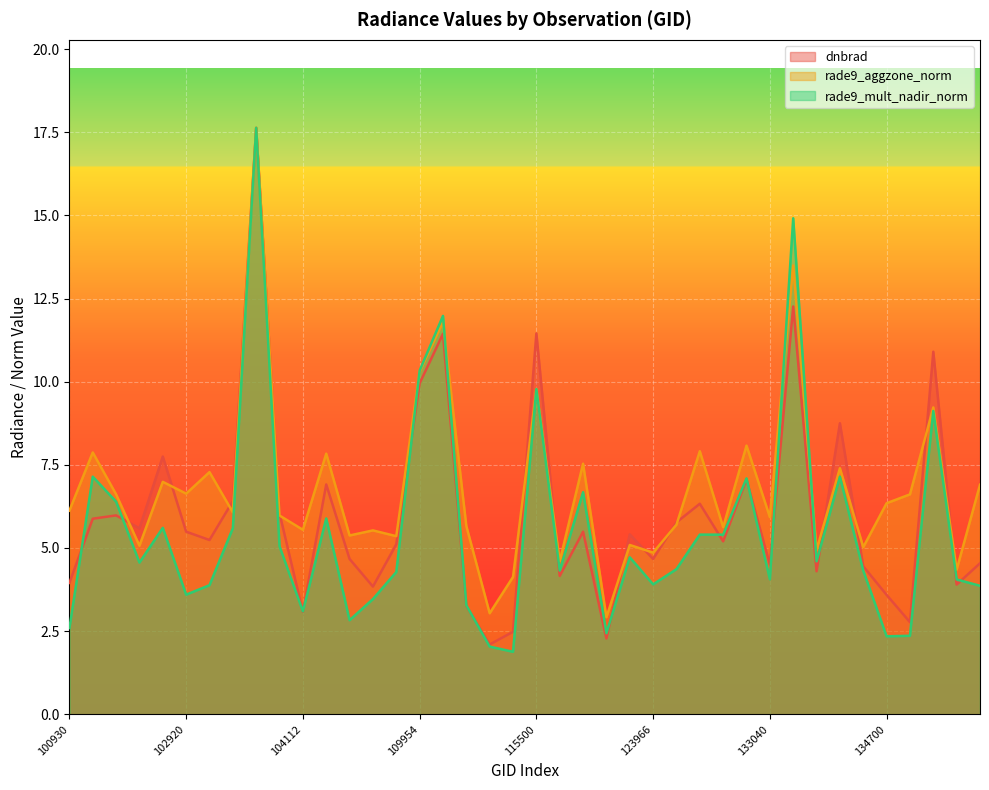

Where do dnbrad and rade9_mult_nadir_norm first cross each other?

100930 and 102551